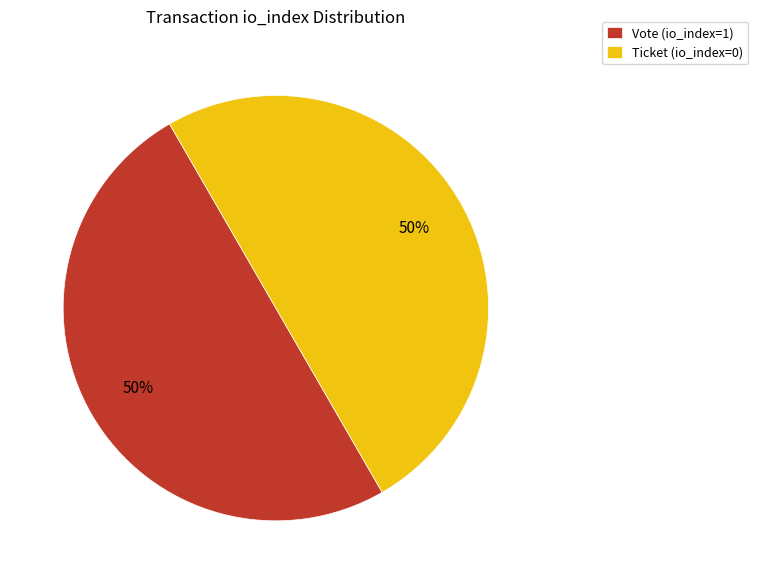

The Vote (io_index=1) slice represents 50% of the pie. True or false?

True